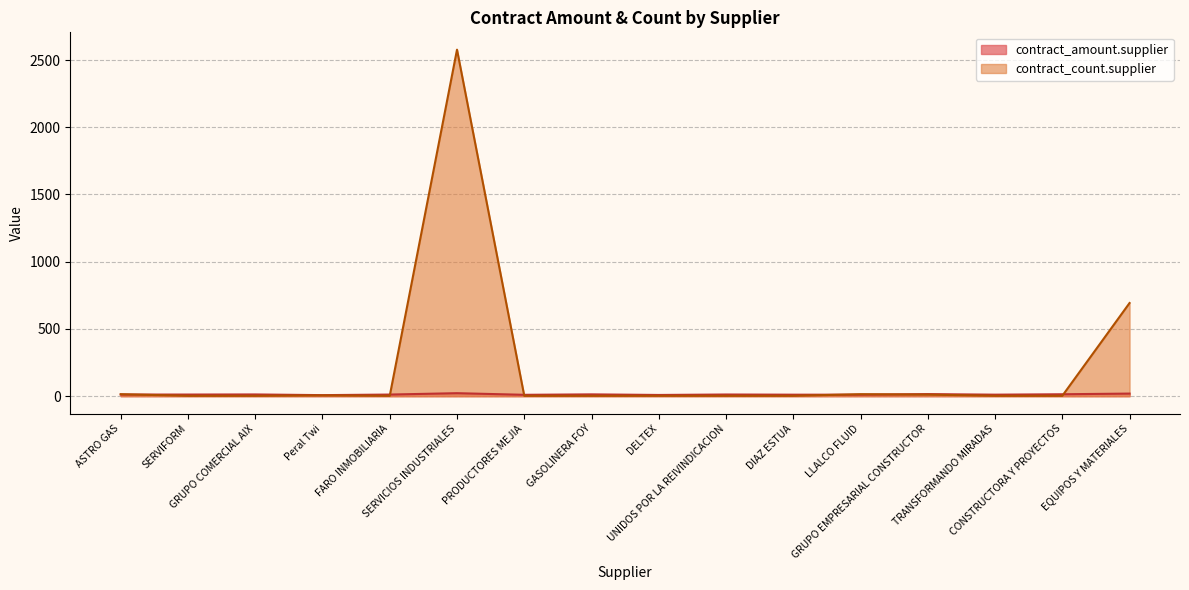

Where is the data nearest to the value 1290?

EQUIPOS Y MATERIALES